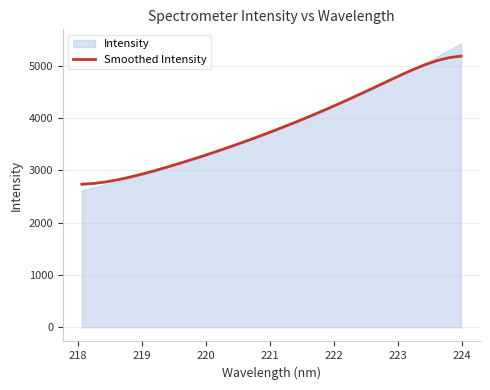

What is the highest value of the Smoothed Intensity series?

5188.1